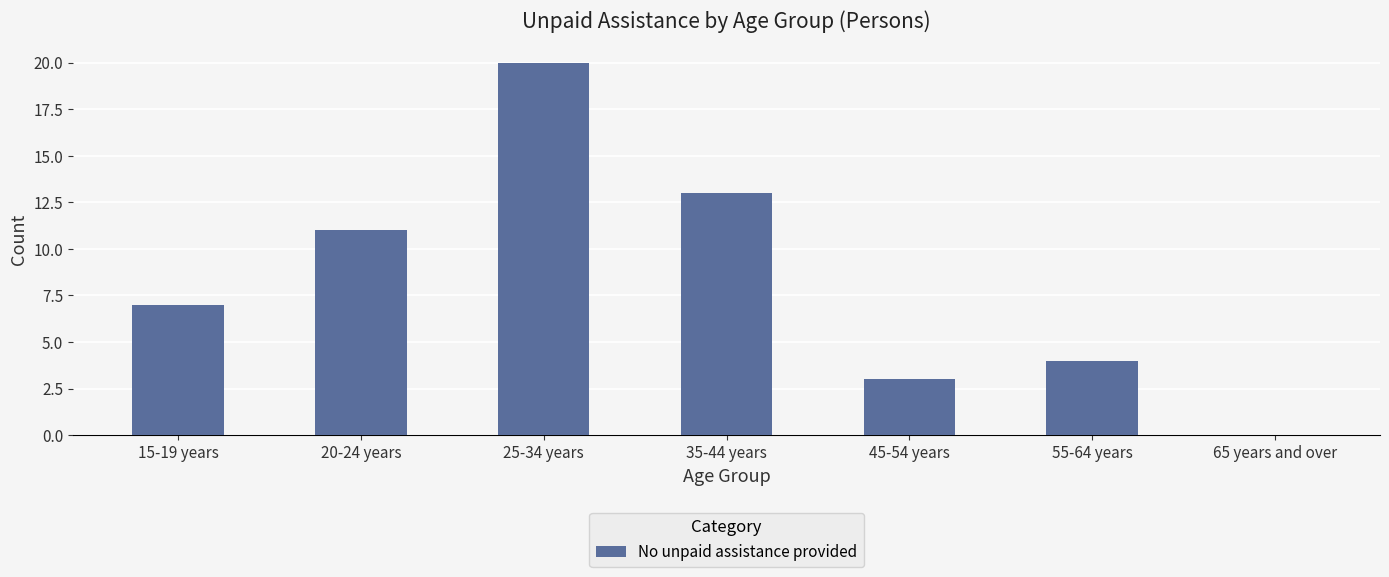

What is the change in value from 55-64 years to 65 years and over?

-4